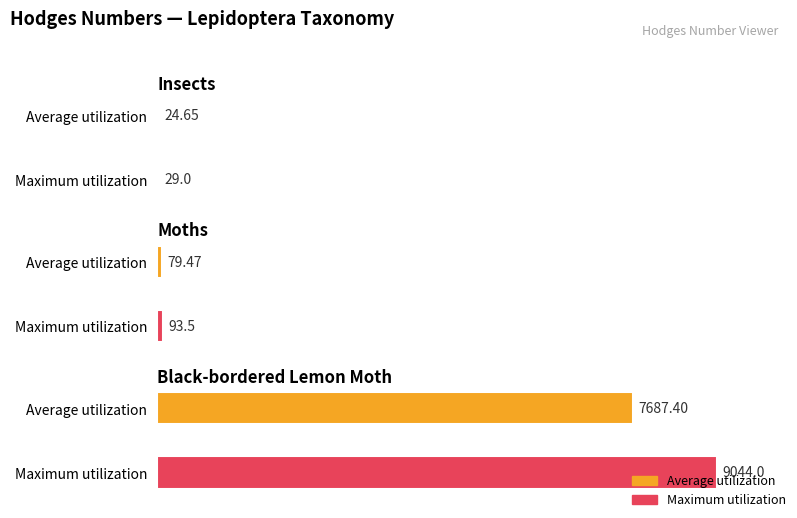

Rank the series at Insects from lowest to highest value.

Average utilization, Maximum utilization